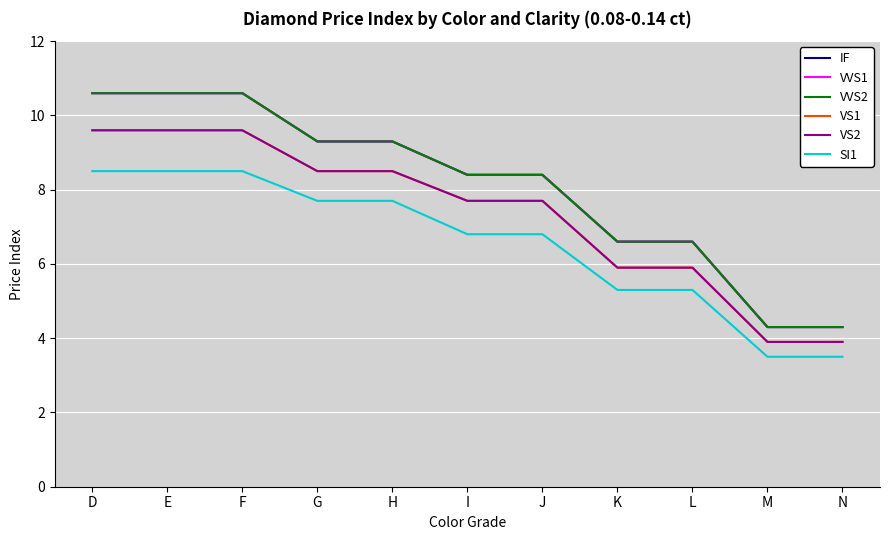

What is the minimum value for SI1?

3.5